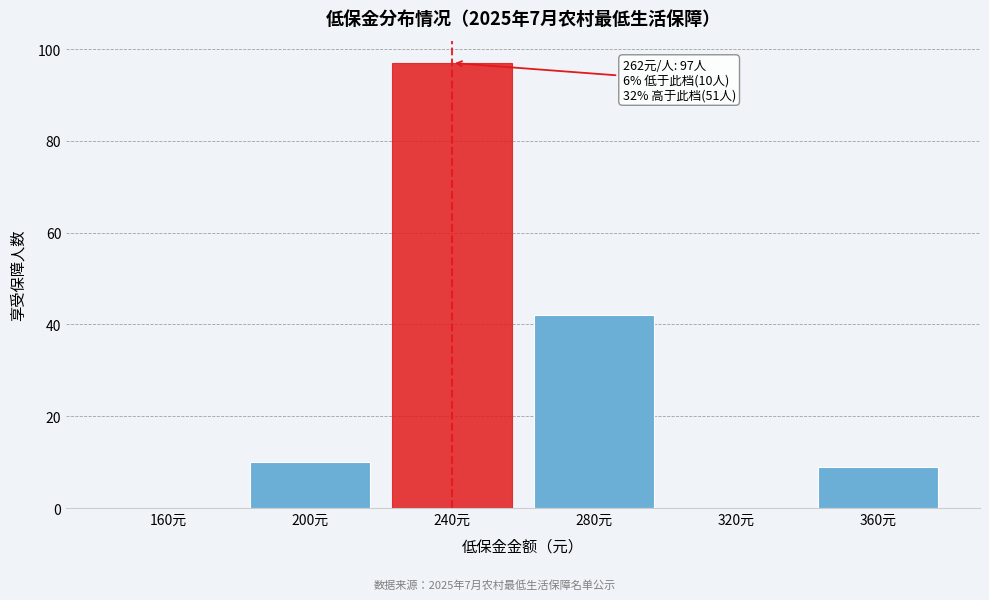

Reading right to left, transcribe all the data shown in this chart.

360元=9	320元=0	280元=42	240元=97	200元=10	160元=0